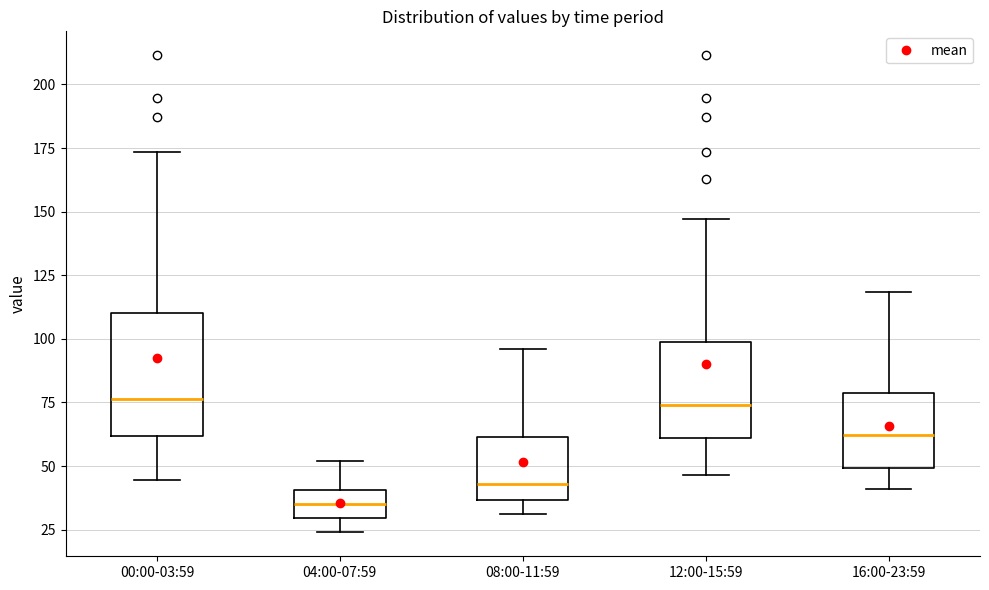

Reading left to right, read every box against the y-axis: the position of its median line, the range the box covers, and the ends of its whiskers. The values are not printed on the chart, so give them approximately, as read against the axis.

00:00-03:59: median 75, box 60 to 110, whiskers 45 to 175
04:00-07:59: median 35, box 30 to 40, whiskers 25 to 50
08:00-11:59: median 45, box 35 to 60, whiskers 30 to 95
12:00-15:59: median 75, box 60 to 100, whiskers 45 to 145
16:00-23:59: median 60, box 50 to 80, whiskers 40 to 120